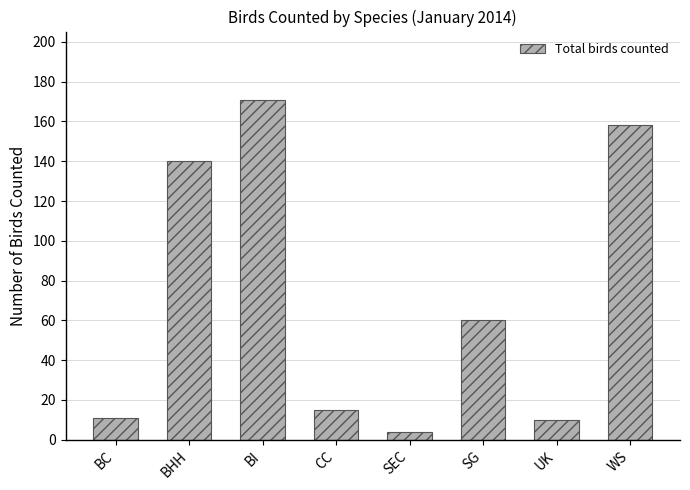

What is the difference between the maximum and minimum values?

167